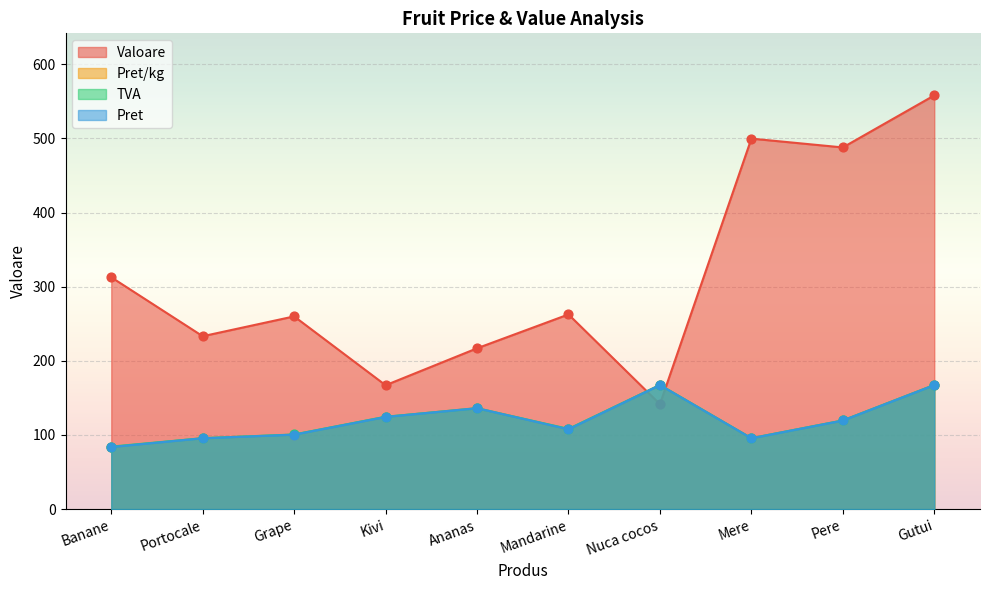

What are all the series names shown in the legend?

Valoare, Pret/kg, TVA, Pret